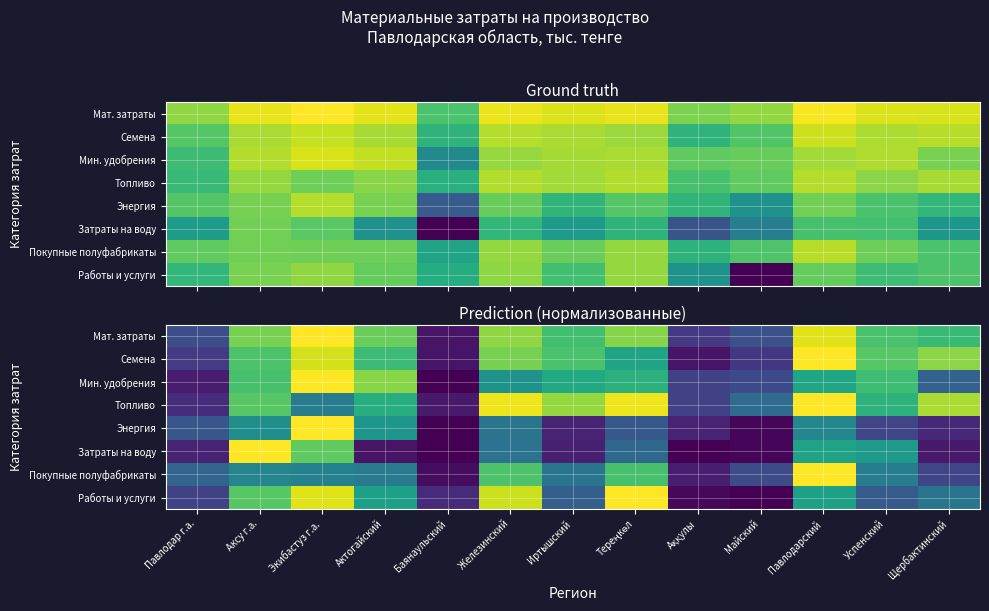

Is the value of Мин. удобрения at Иртышский greater than the value of Мат. затраты at Майский?

Yes